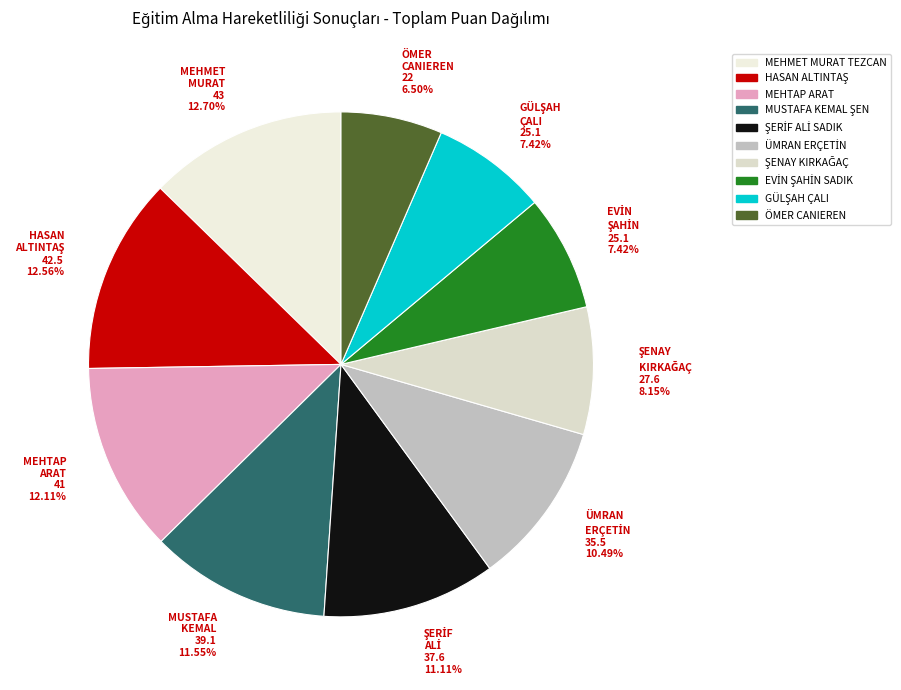

Rank the categories by value from highest to lowest.

MEHMET MURAT TEZCAN, HASAN ALTINTAŞ, MEHTAP ARAT, MUSTAFA KEMAL ŞEN, ŞERİF ALİ SADIK, ÜMRAN ERÇETİN, ŞENAY KIRKAĞAÇ, EVİN ŞAHİN SADIK, GÜLŞAH ÇALI, ÖMER CANIEREN